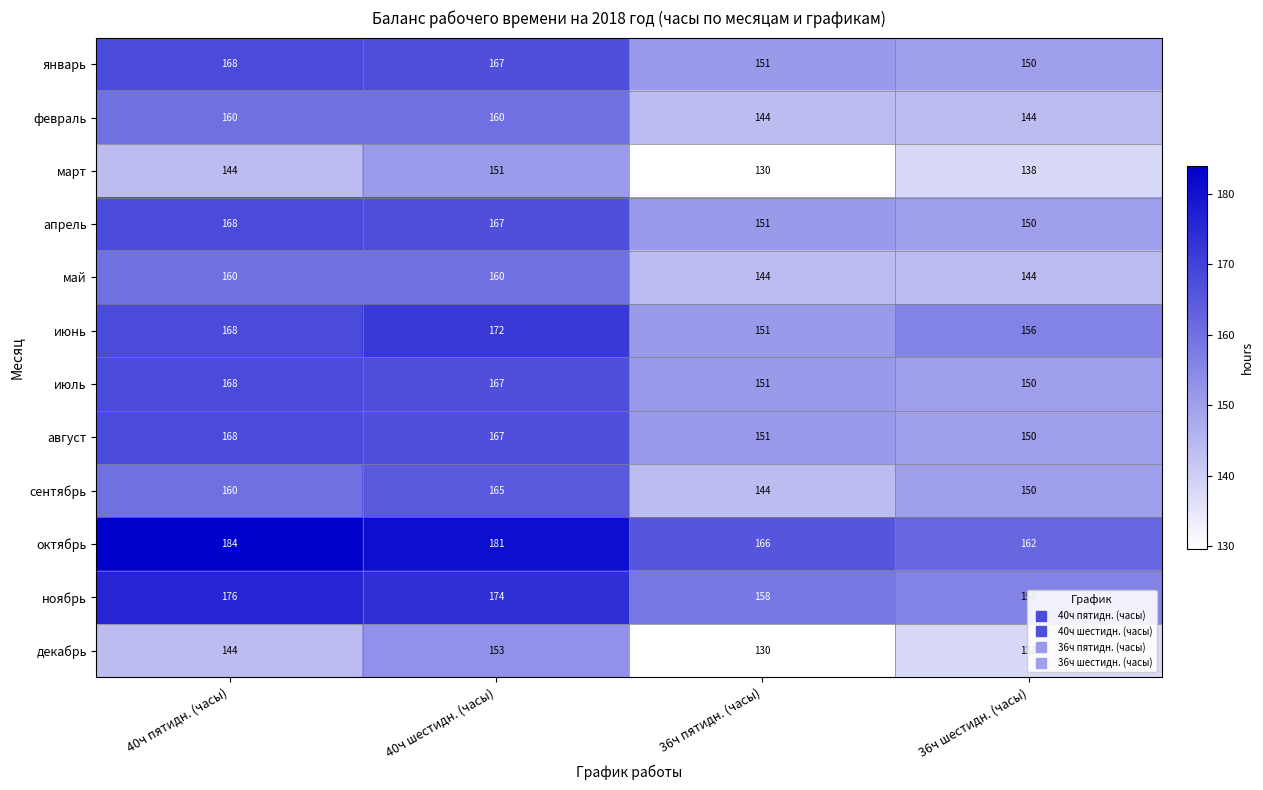

Is it true that апрель equals 53 at 40ч шестидн. (часы)?

False